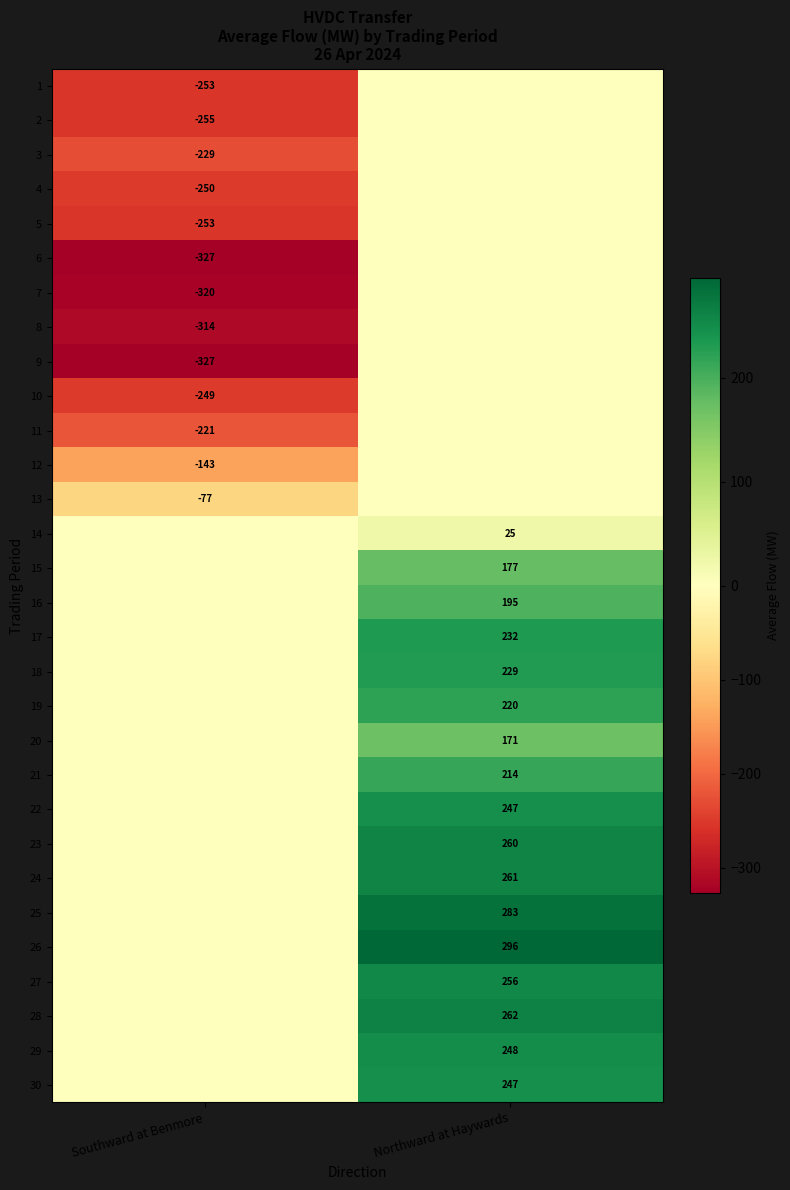

True or false: 26 has a value of 139 at Northward at Haywards.

False